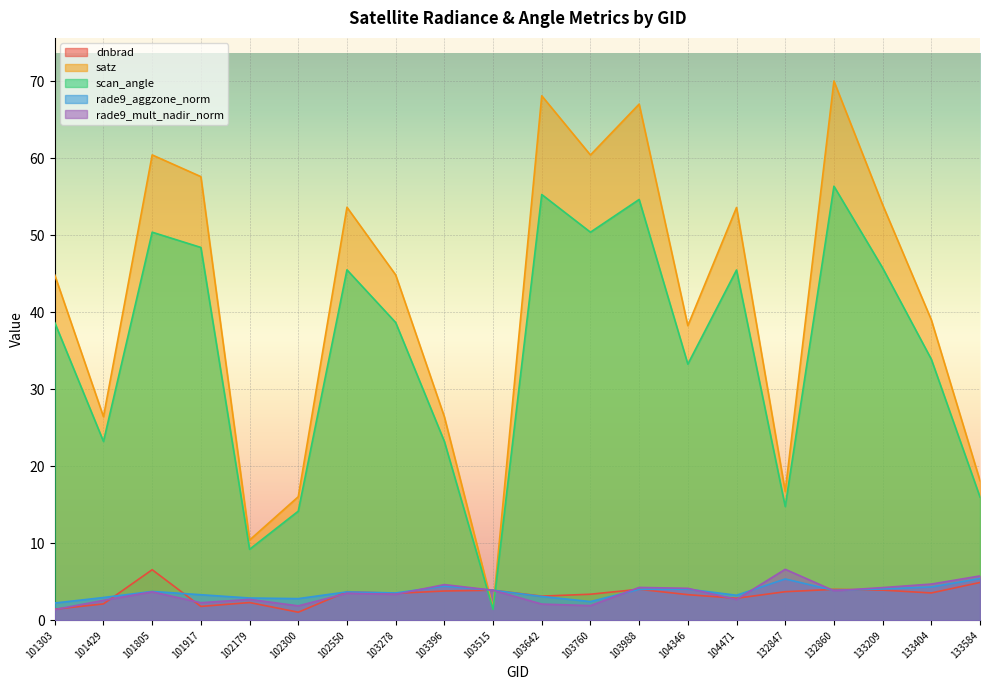

What are all the series names shown in the legend?

dnbrad, satz, scan_angle, rade9_aggzone_norm, rade9_mult_nadir_norm